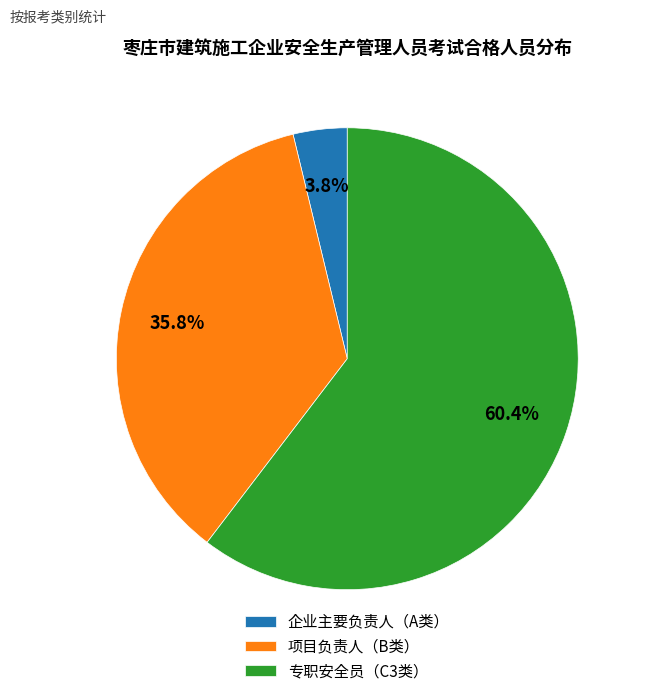

Does any single category account for the majority?

Yes